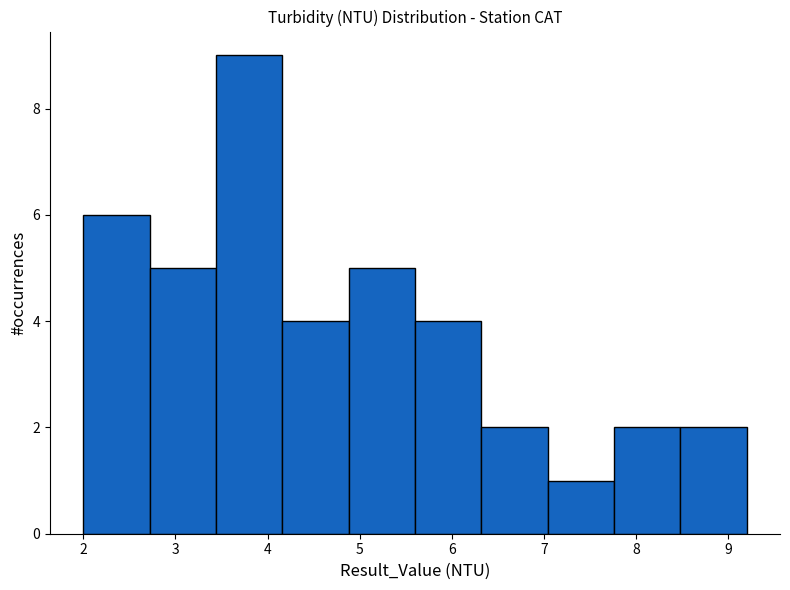

Over which range of the x-axis is the bar tallest?

3.44 to 4.16